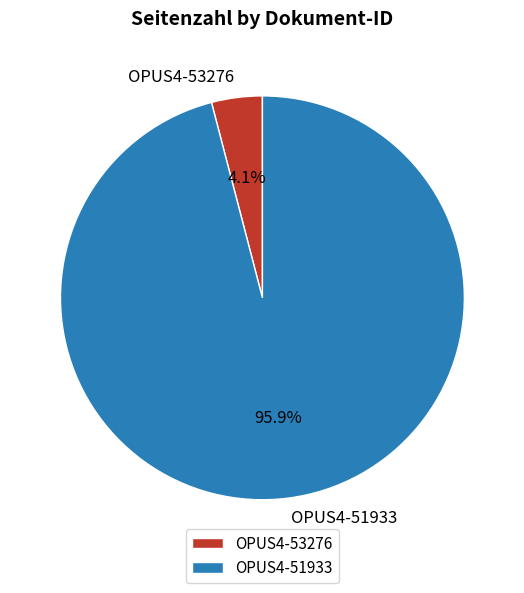

To the nearest percent, what is the difference between the OPUS4-53276 and OPUS4-51933 slice percentages?

92%